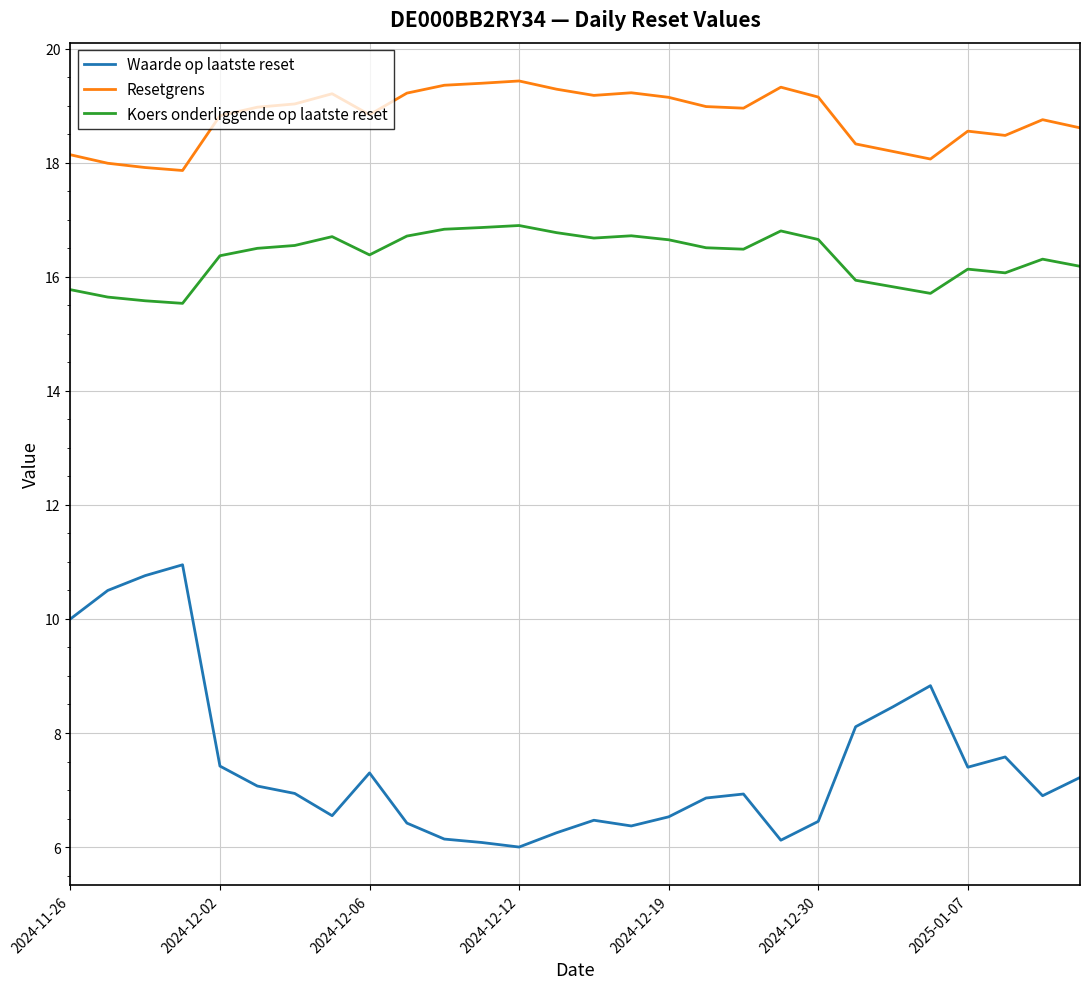

Rank the series by their average value, from highest to lowest.

Resetgrens, Koers onderliggende op laatste reset, Waarde op laatste reset